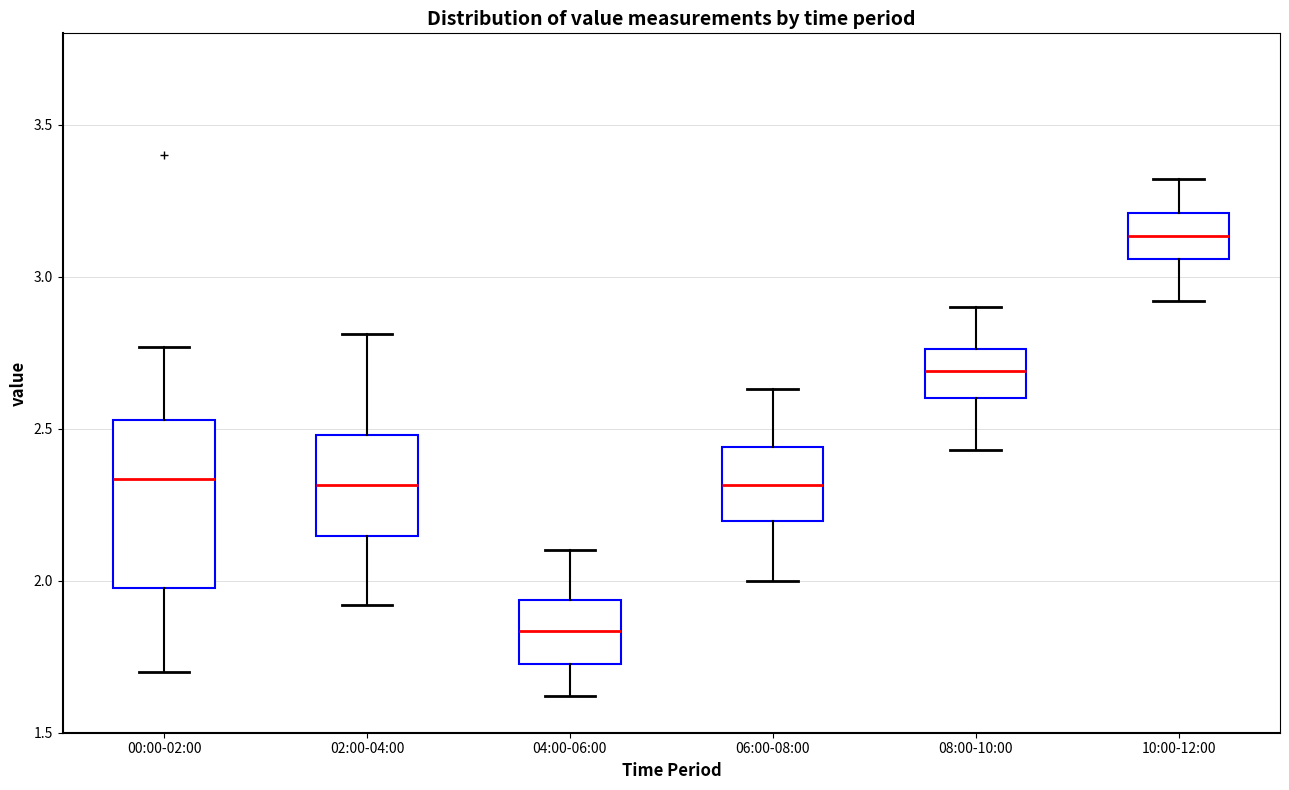

Which box has the highest median line?

10:00-12:00